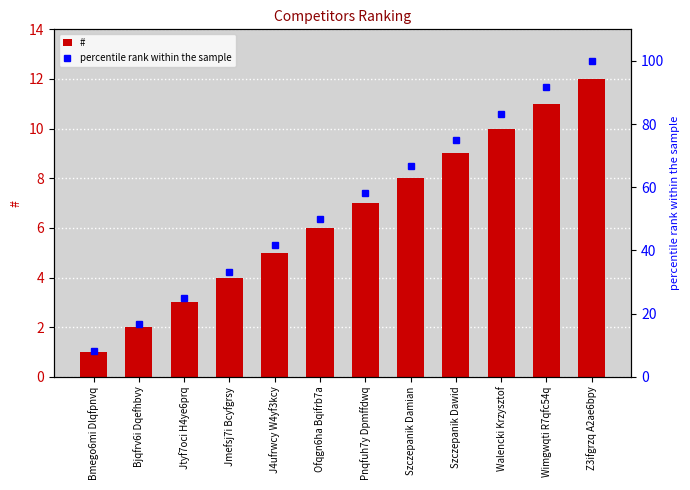

What is the average value of the percentile rank within the sample series?

54.2